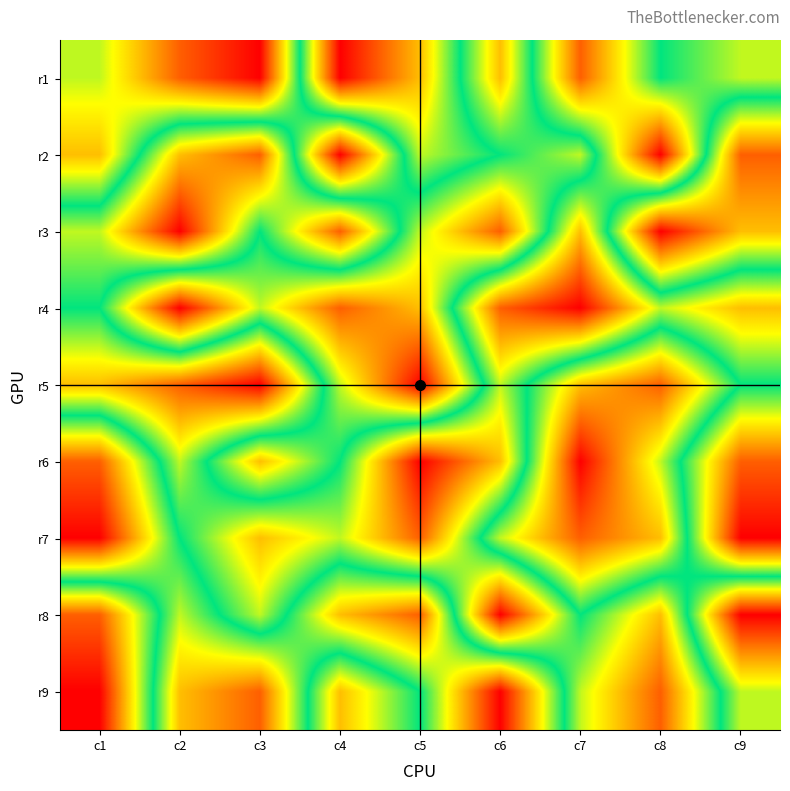

How many distinct data groups are displayed?

9